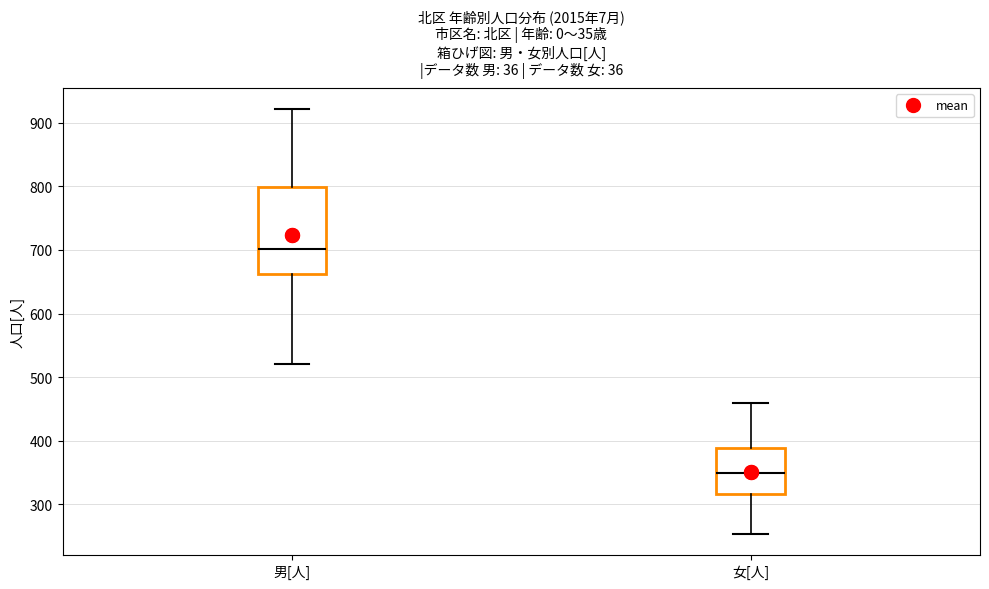

Where is the upper edge of the box for 男[人] on the y-axis? The values are not printed on the chart, so give them approximately, as read against the axis.

800